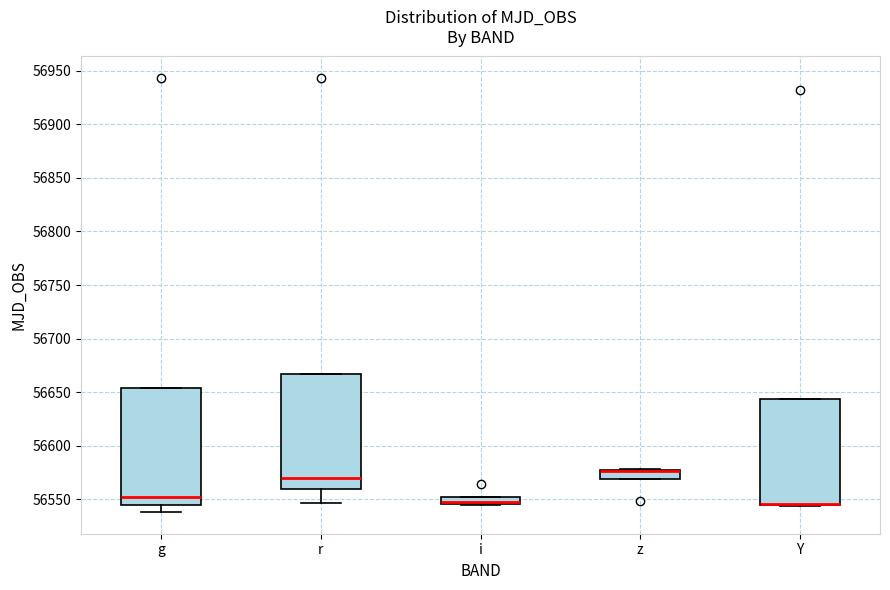

Where does the lower whisker of the box for g end on the y-axis? The values are not printed on the chart, so give them approximately, as read against the axis.

56540